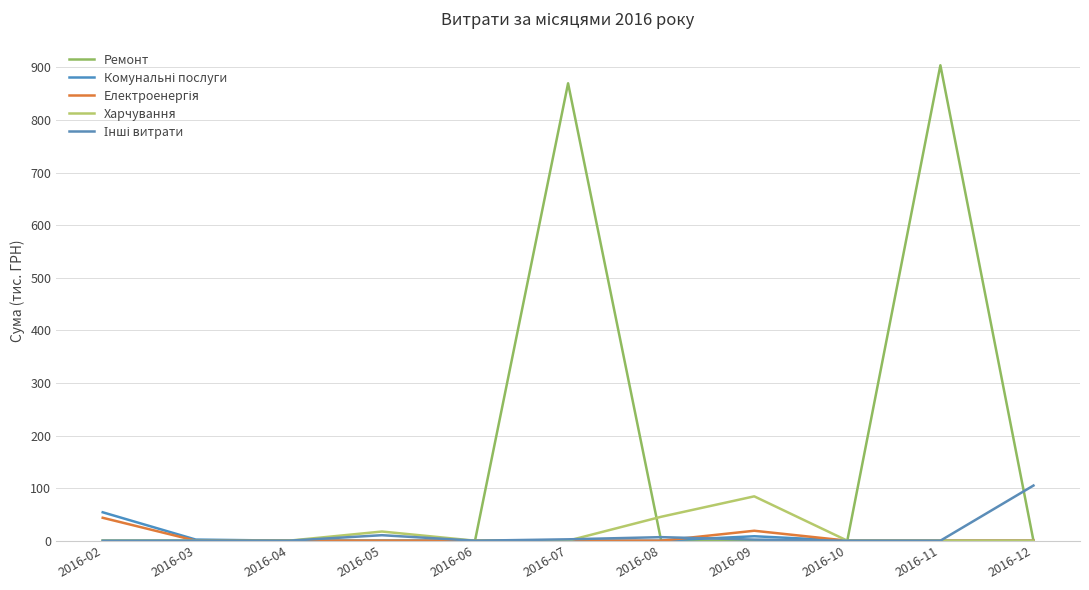

Which series has the widest spread of values?

Ремонт